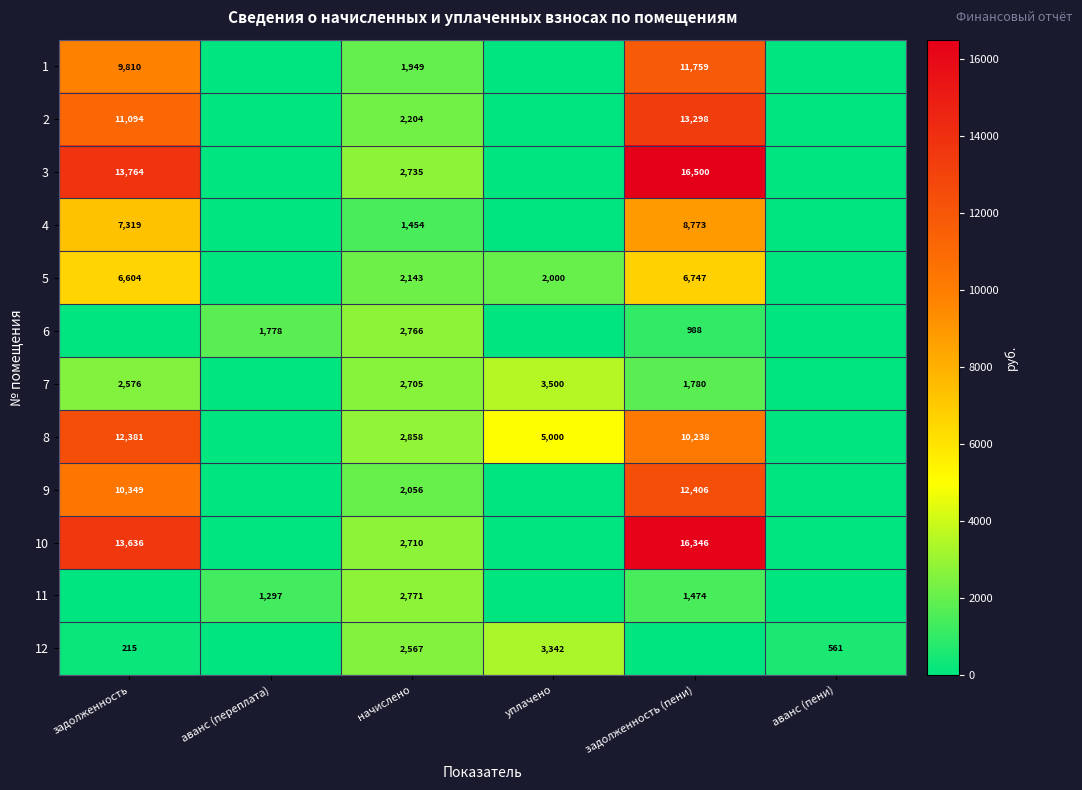

What is the sum of the 1 values at задолженность and начислено?

11759